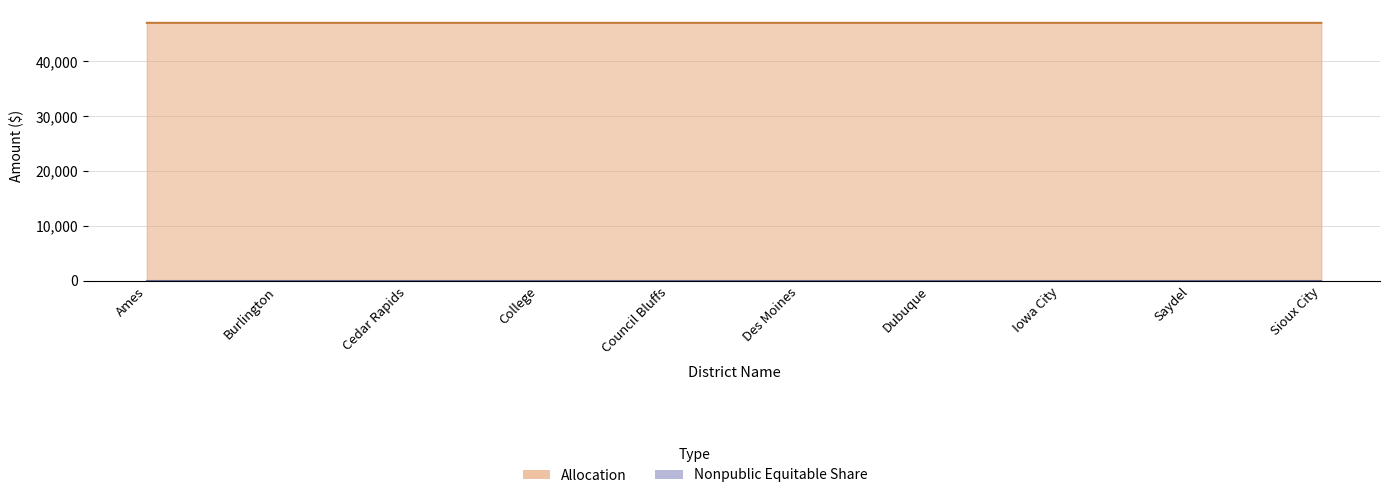

What is the difference between the second highest and second lowest values?

1